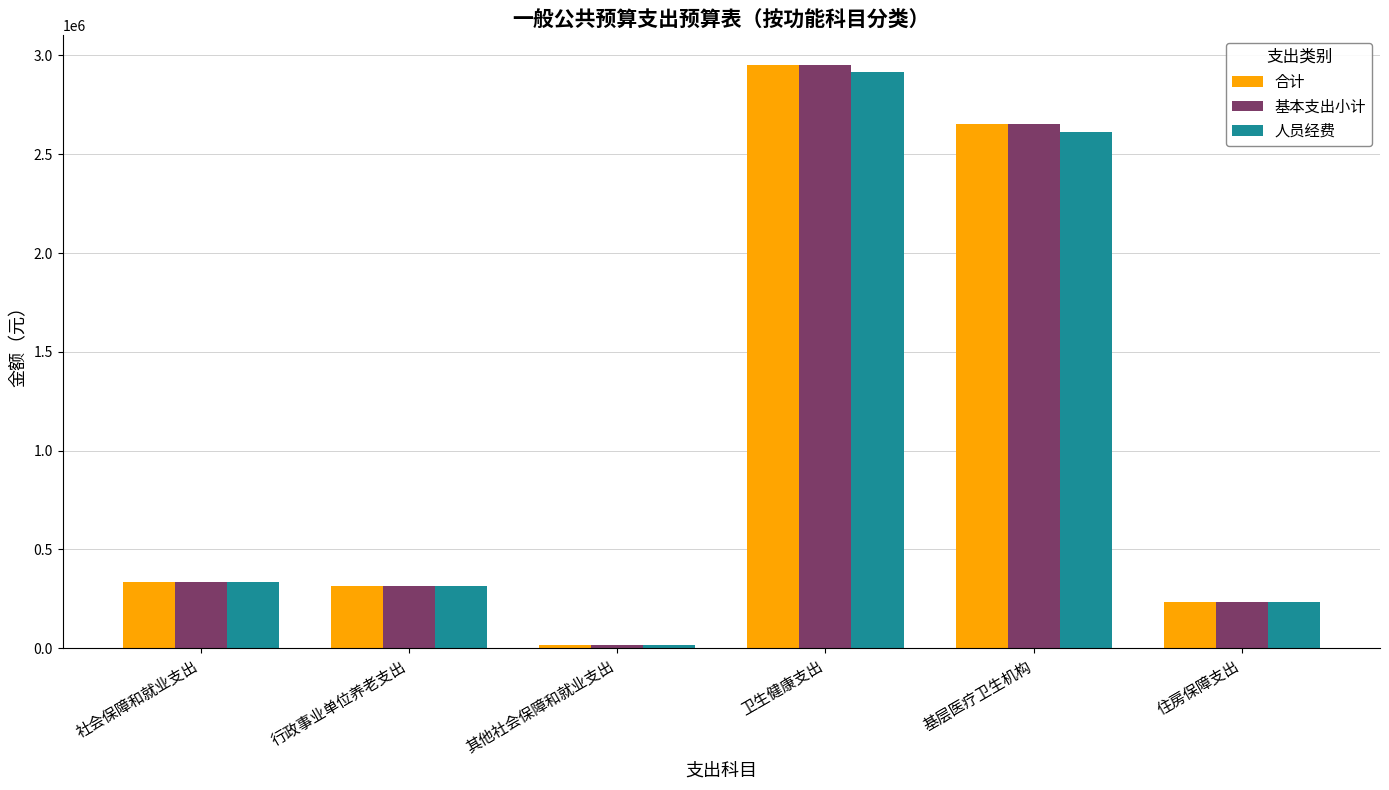

What is the total value across all series at 社会保障和就业支出?

997039.9